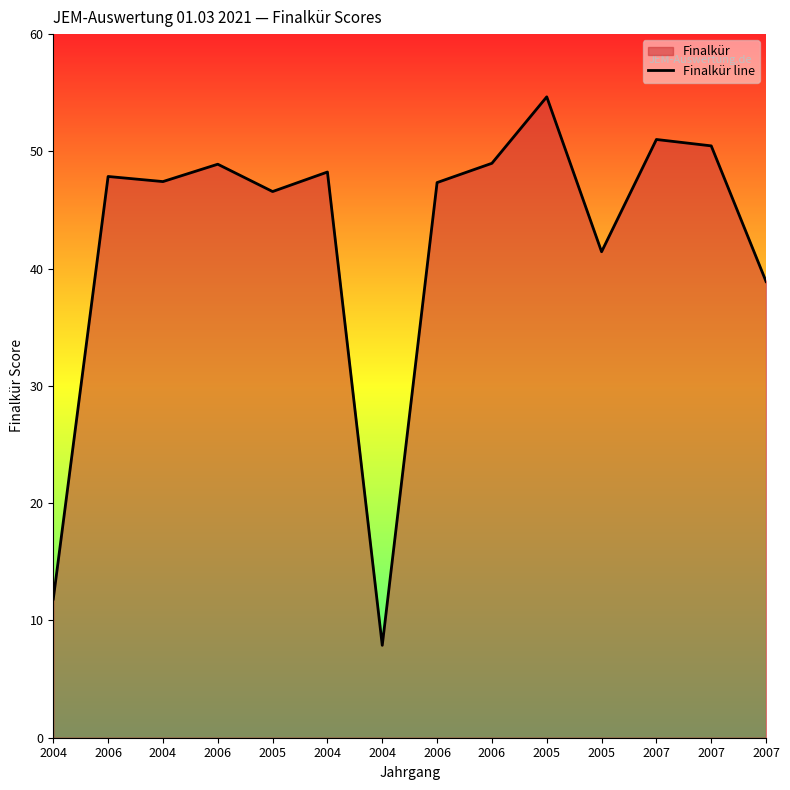

What is the sum of the values at 2005 and 2004?

62.5